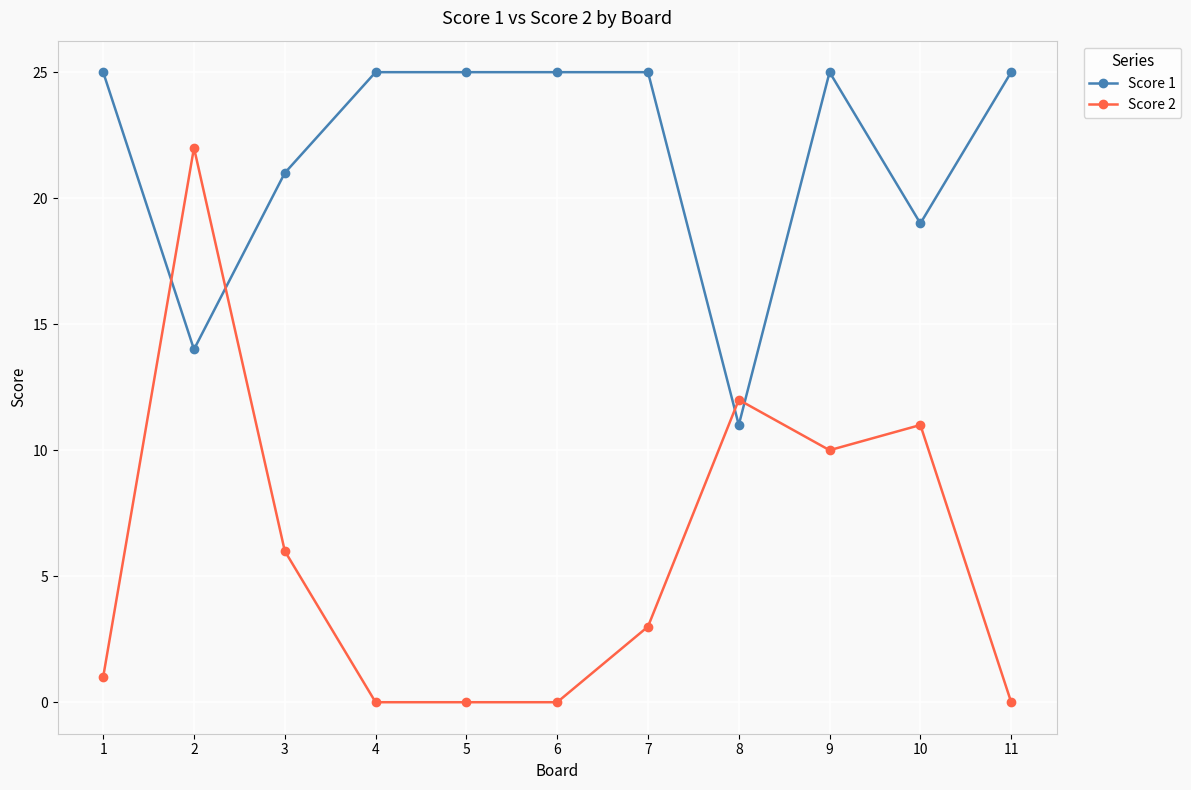

How many times do Score 1 and Score 2 cross each other?

4